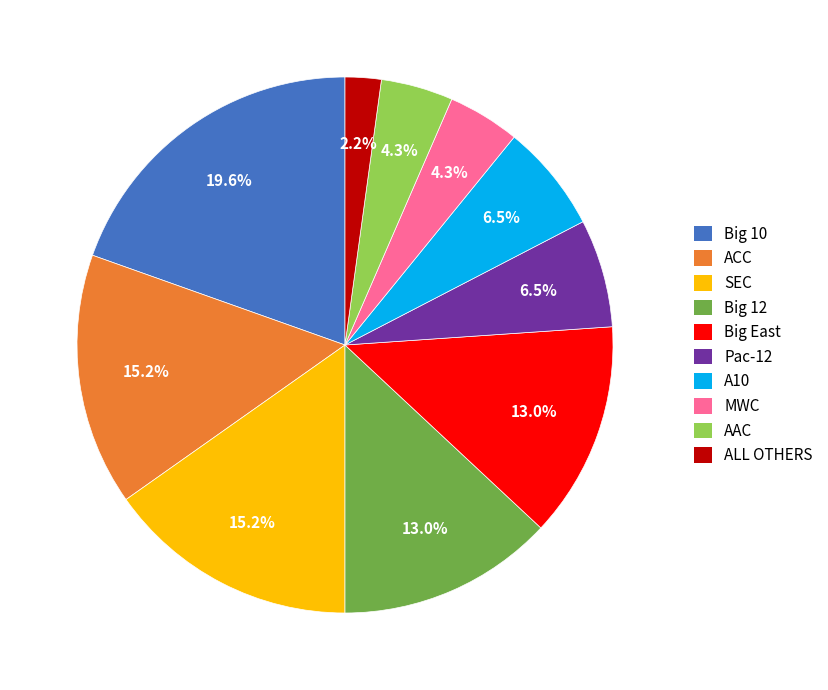

Count the number of slices in the pie.

10